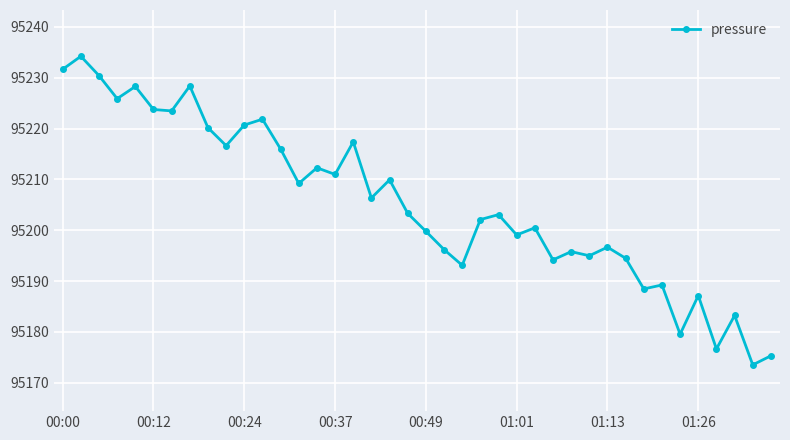

What is the maximum value shown in the chart?

95234.2